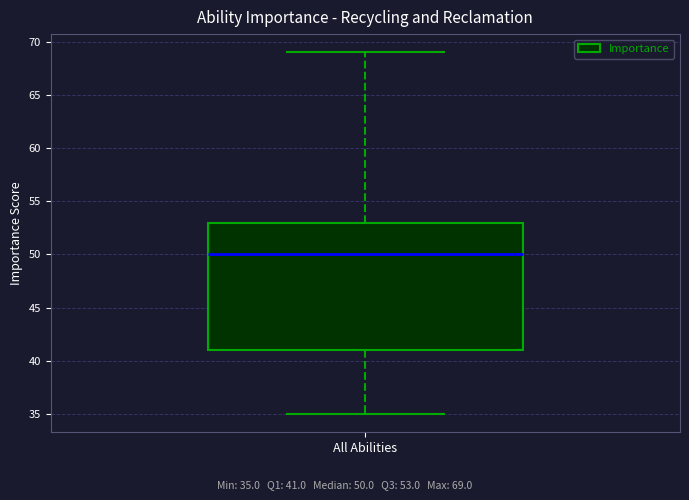

Where does the upper whisker of the box for All Abilities end on the y-axis? The values are not printed on the chart, so give them approximately, as read against the axis.

69